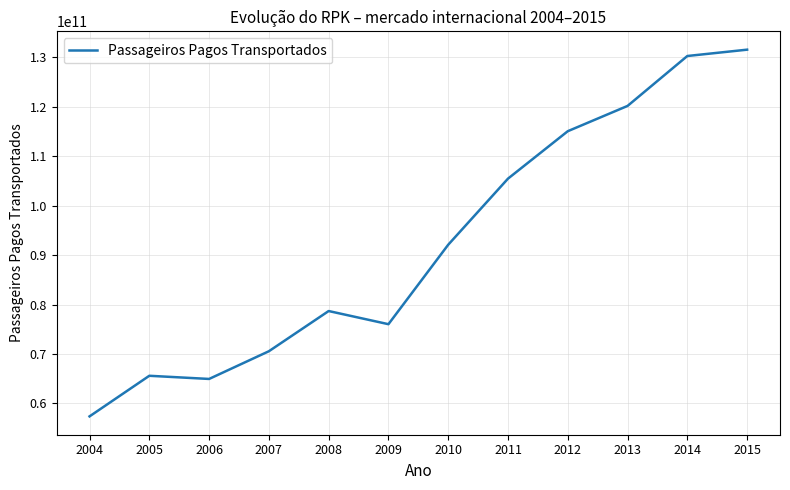

How many values are below 92089578573?

6